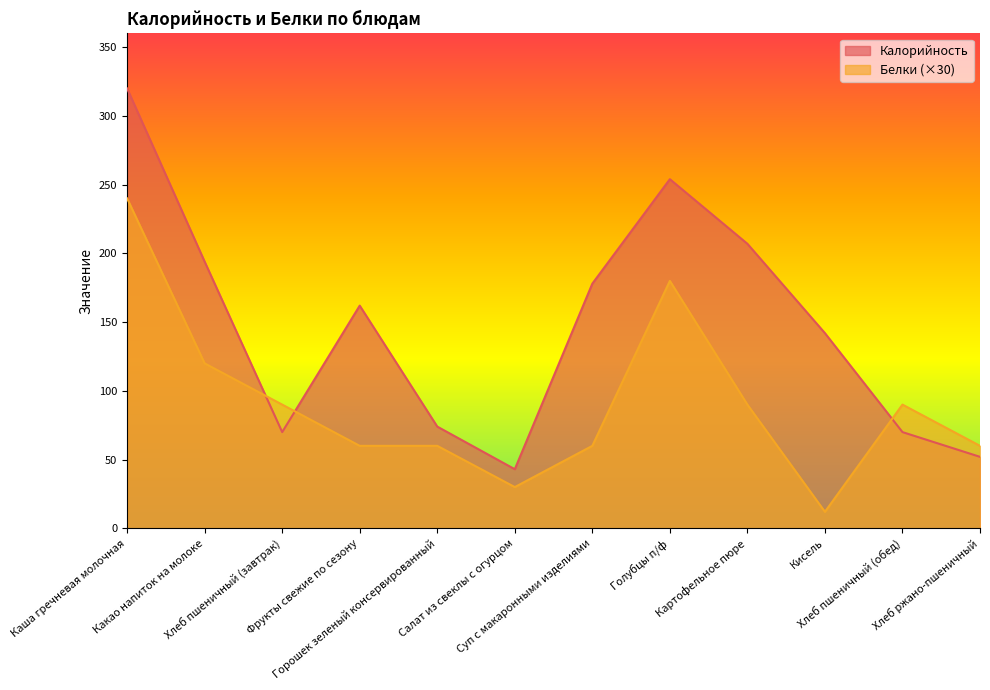

What is the maximum value for Калорийность?

320